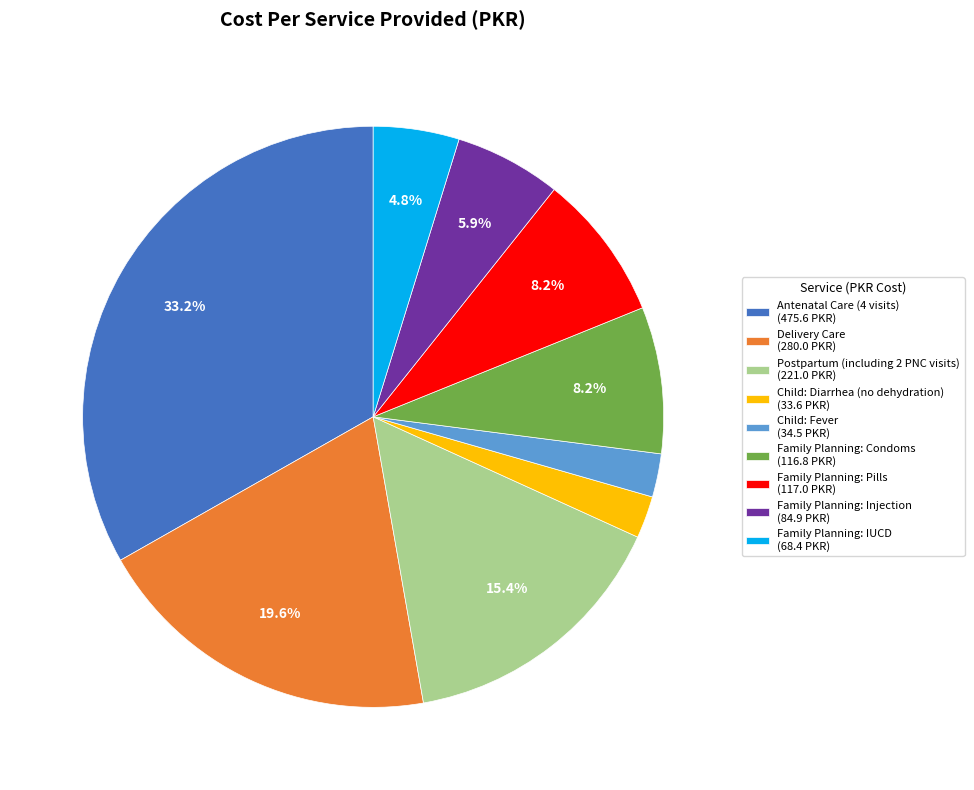

What is the ratio of the value at Child: Diarrhea (no dehydration) (33.6 PKR) to the value at Family Planning: Condoms (116.8 PKR)?

0.3